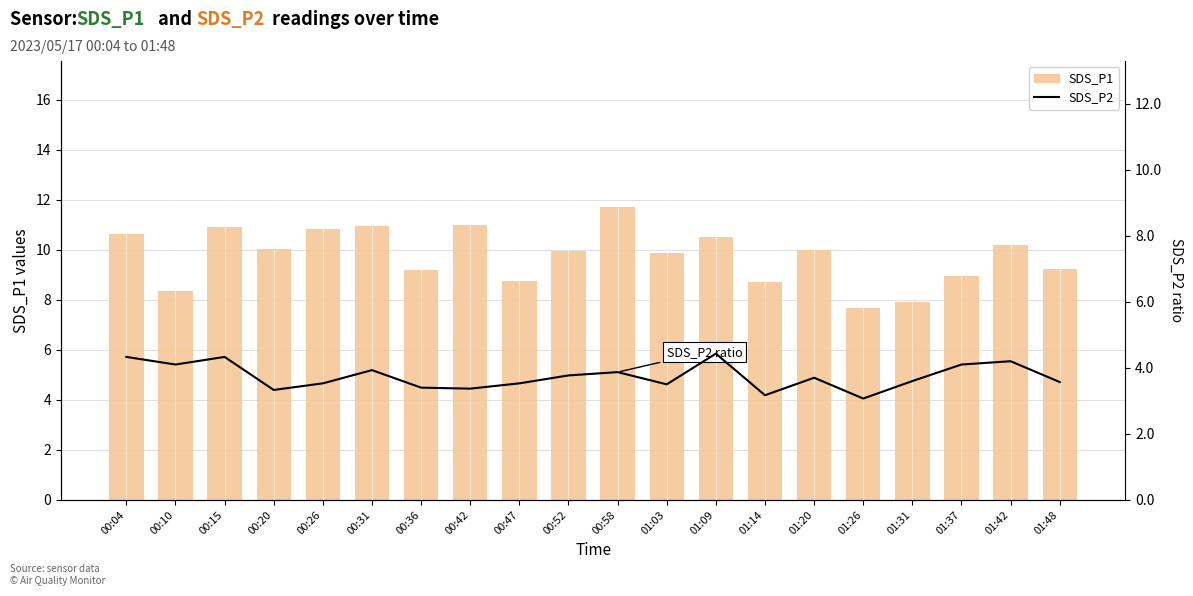

What are all the series names shown in the legend?

SDS_P1, SDS_P2